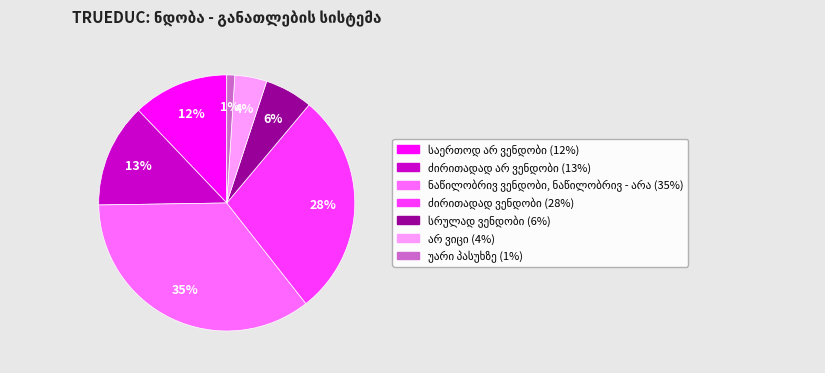

To the nearest percent, what is the average slice percentage?

14%